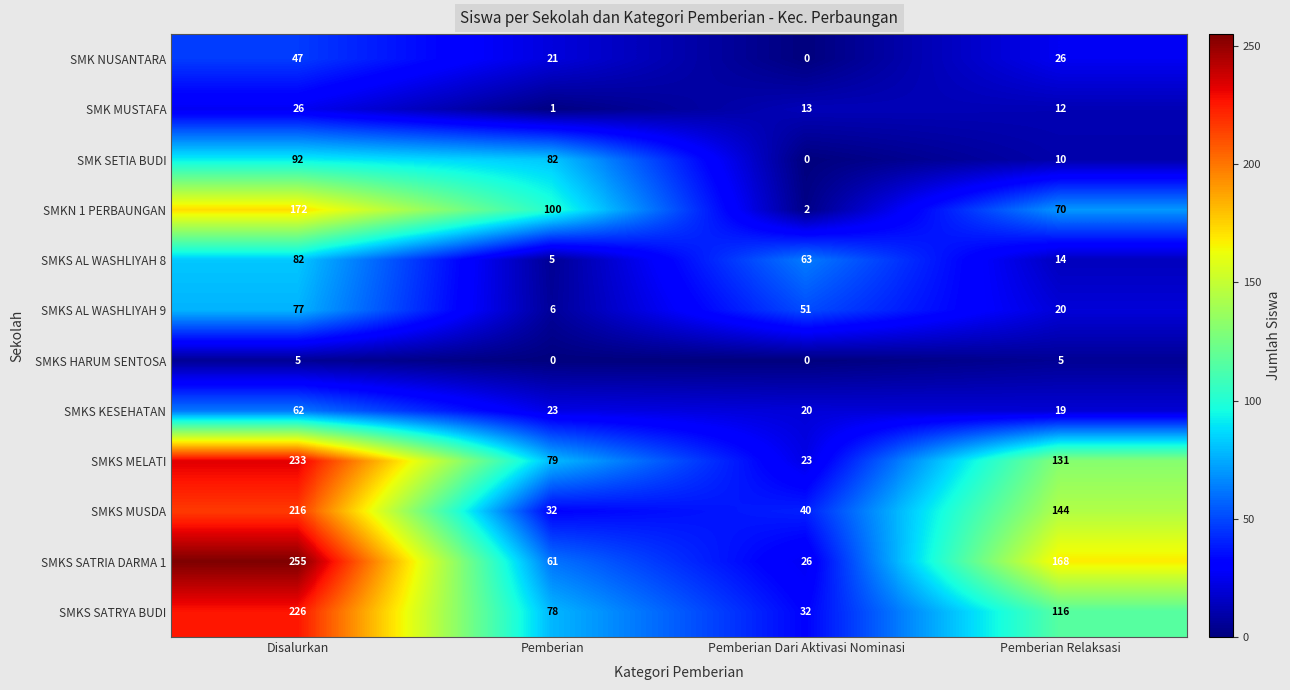

The value of SMKS MUSDA at Pemberian Dari Aktivasi Nominasi is 40. True or false?

True